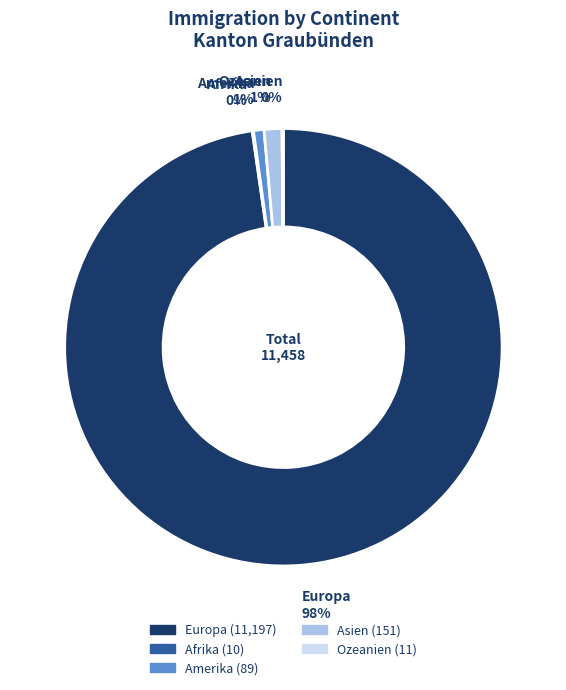

To the nearest percent, what is the combined percentage of Amerika and Asien?

2%